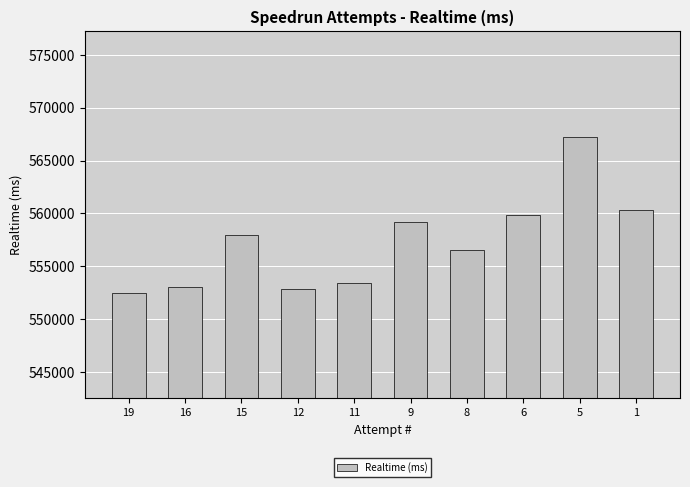

Are the bars horizontal?

No